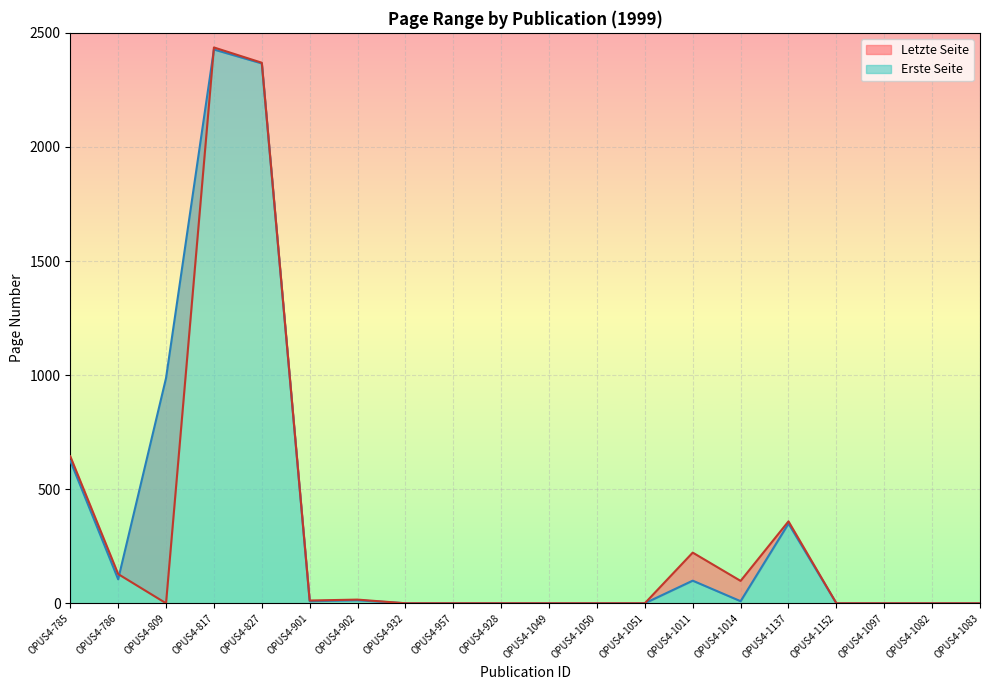

Between OPUS4-1014 and OPUS4-817, which is larger?

OPUS4-817